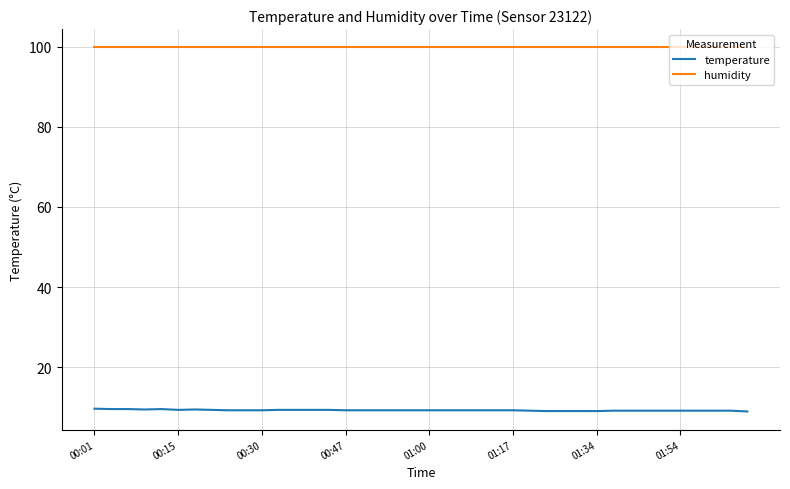

Which series has the largest total across all categories?

humidity